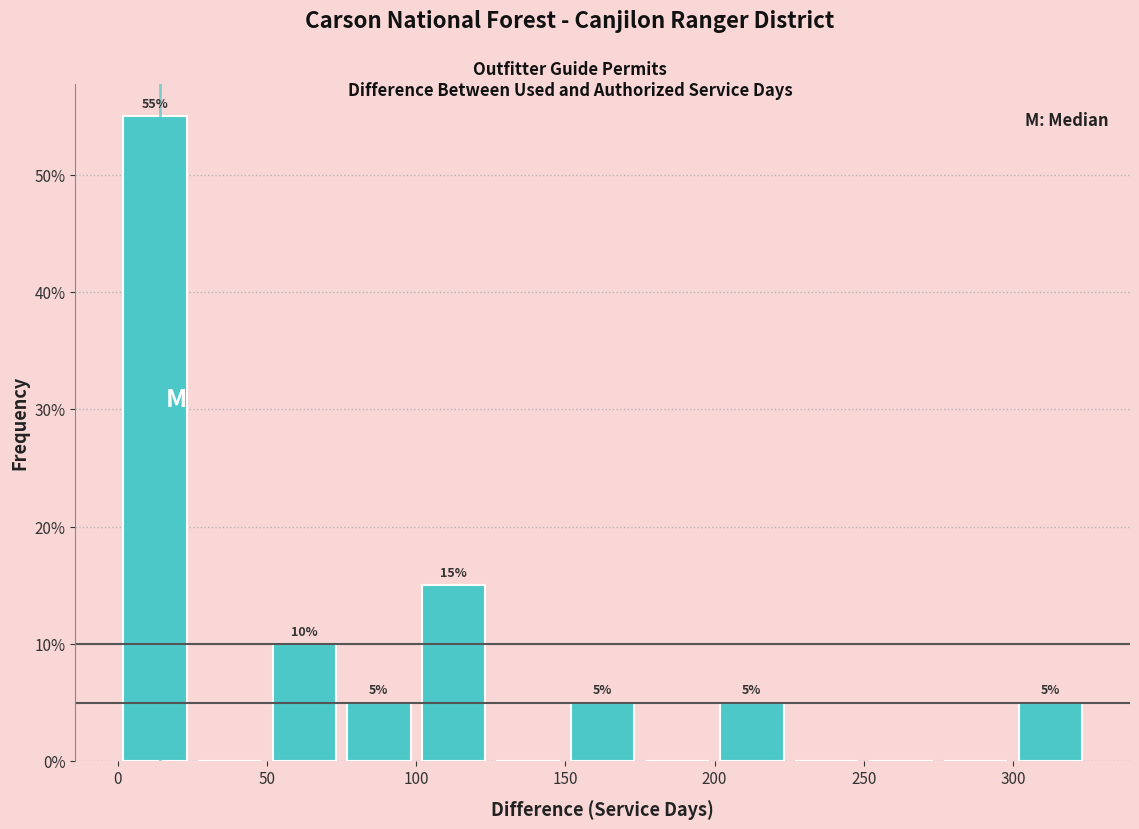

Over which range of the x-axis is the bar tallest?

0 to 25